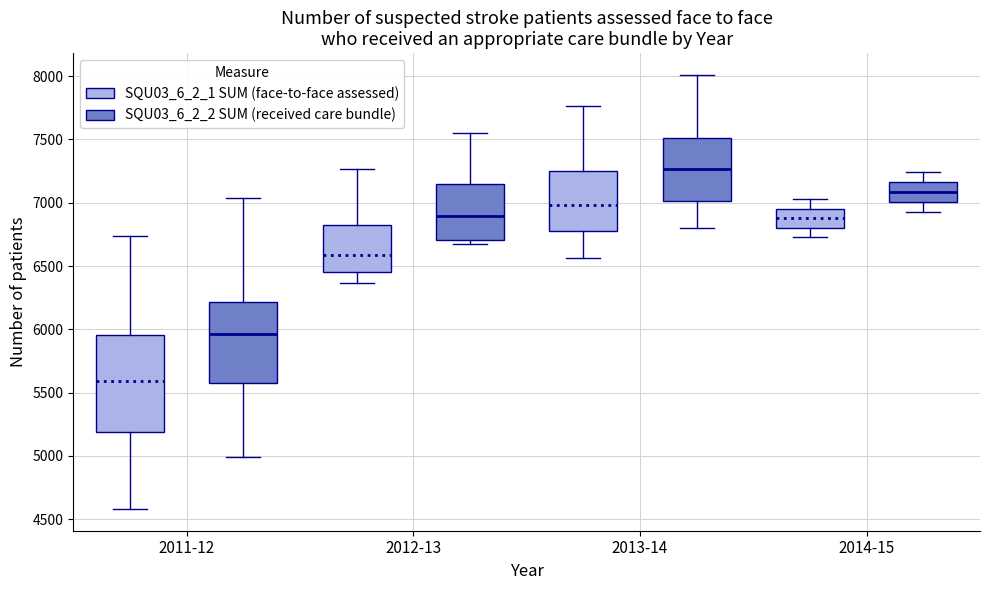

Where does the lower whisker of the box for 2014-15 (SQU03_6_2_2 SUM (received care bundle)) end on the y-axis? The values are not printed on the chart, so give them approximately, as read against the axis.

6950